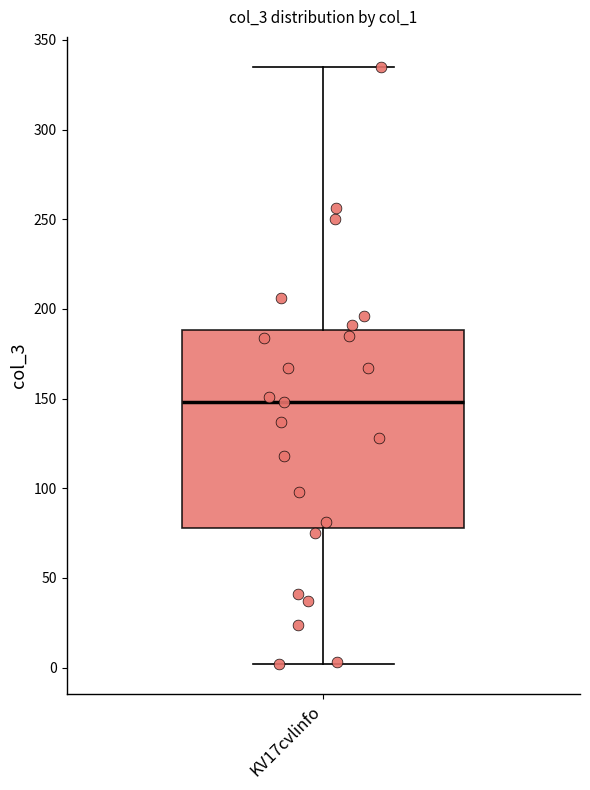

Where is the lower edge of the box for KV17cvlinfo on the y-axis? The values are not printed on the chart, so give them approximately, as read against the axis.

80